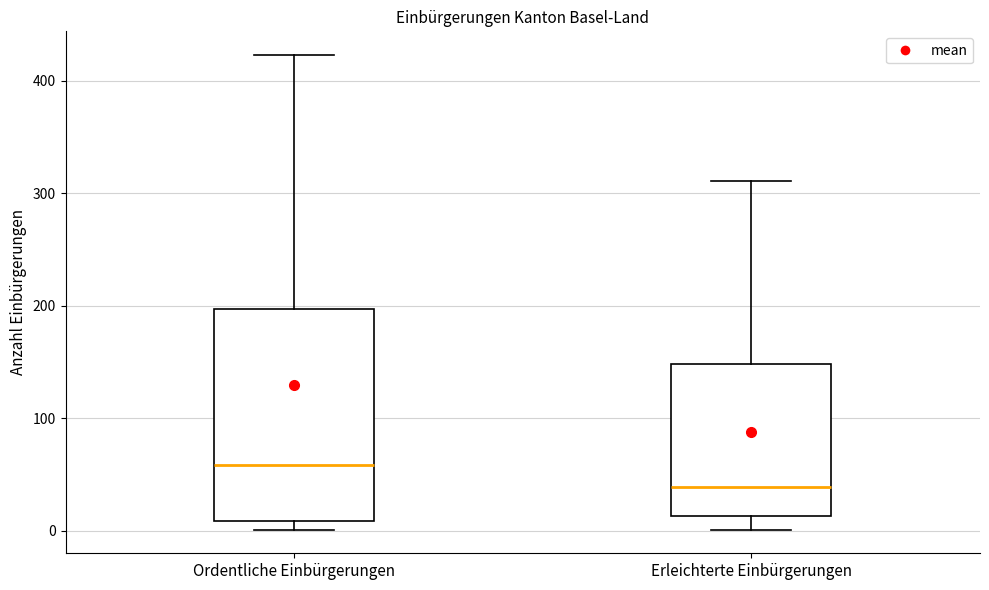

Reading left to right, read every box against the y-axis: the position of its median line, the range the box covers, and the ends of its whiskers. The values are not printed on the chart, so give them approximately, as read against the axis.

Ordentliche Einbürgerungen: median 60, box 10 to 200, whiskers 0 to 420
Erleichterte Einbürgerungen: median 40, box 10 to 150, whiskers 0 to 310